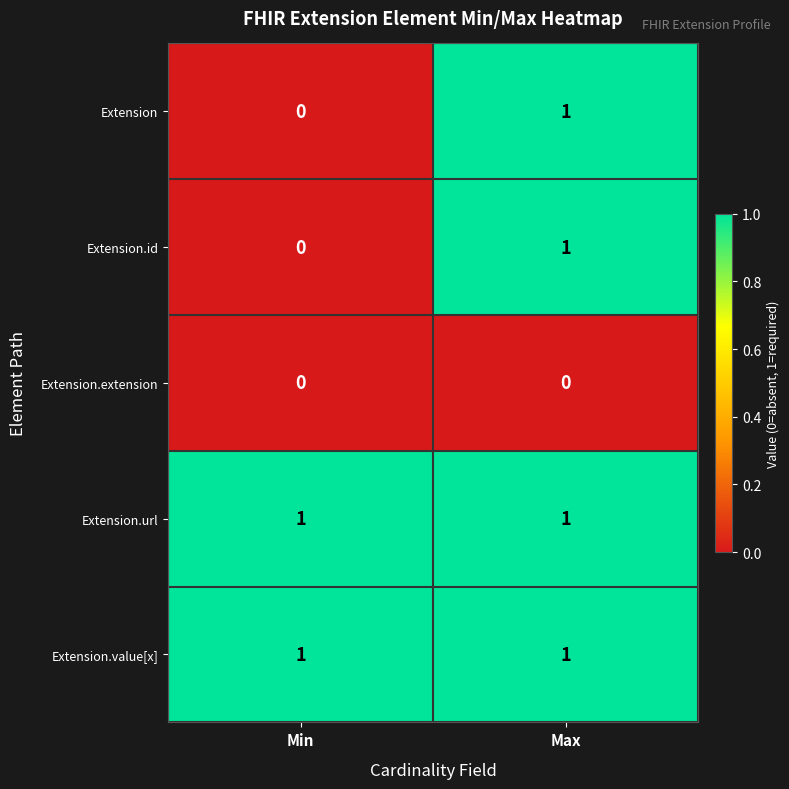

At which category is the sum across all series the highest?

Max